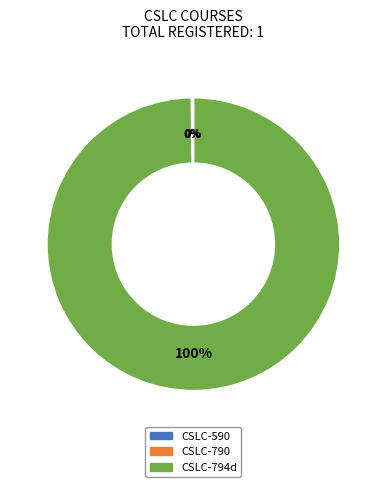

To the nearest percent, what portion does CSLC-794d represent?

100%